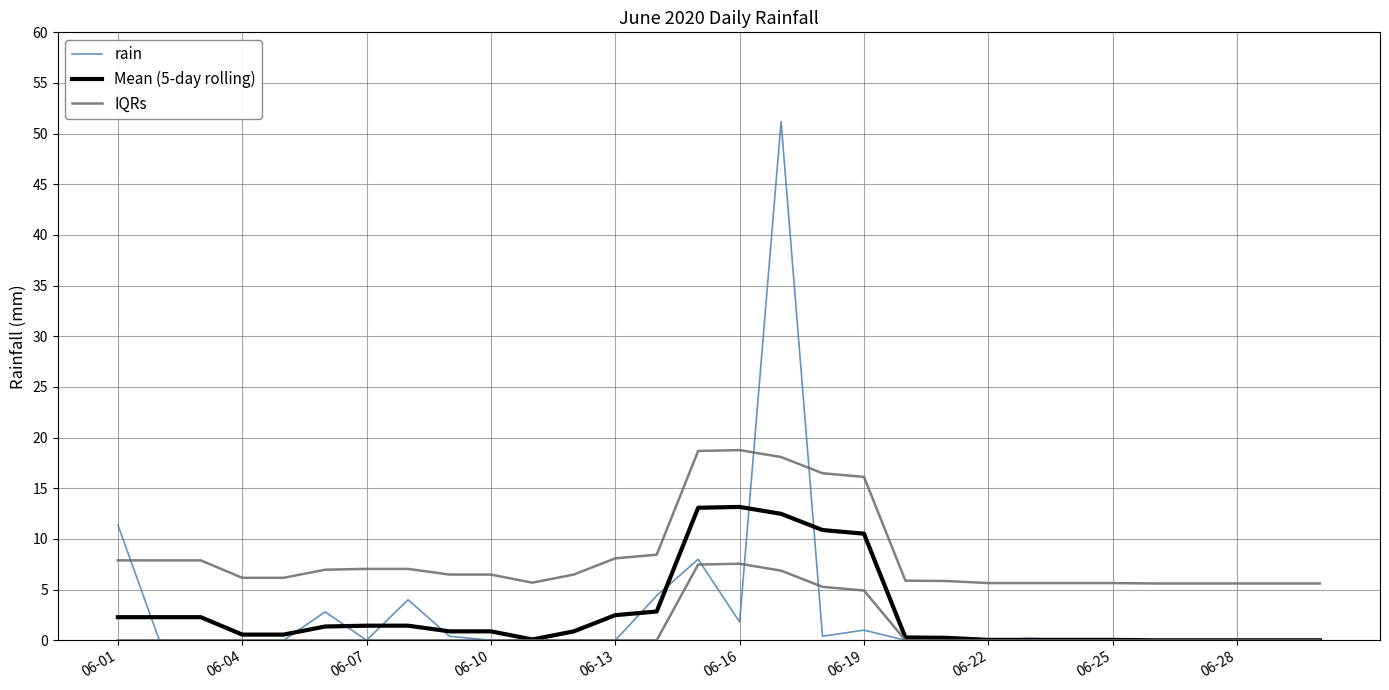

What is the sum of all rain values?

85.6